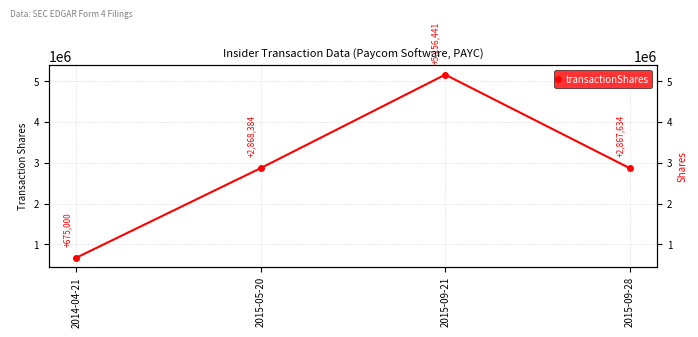

What is the change in value from 2015-09-21 to 2015-09-28?

-2288807